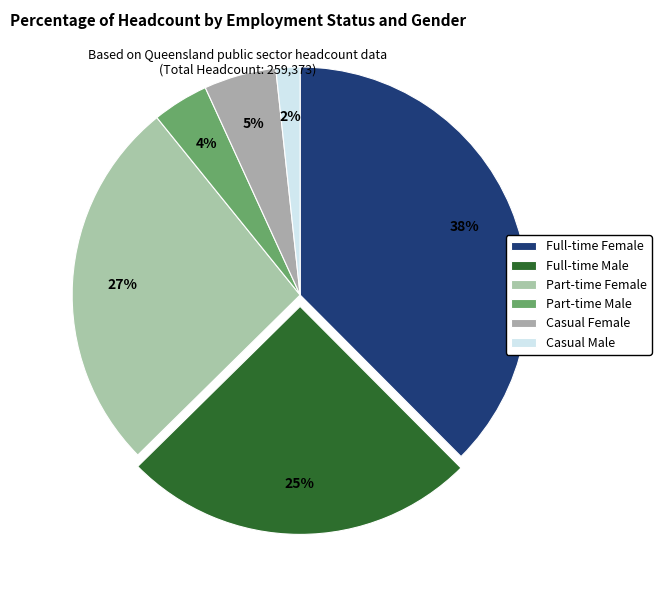

Count the number of slices in the pie.

6